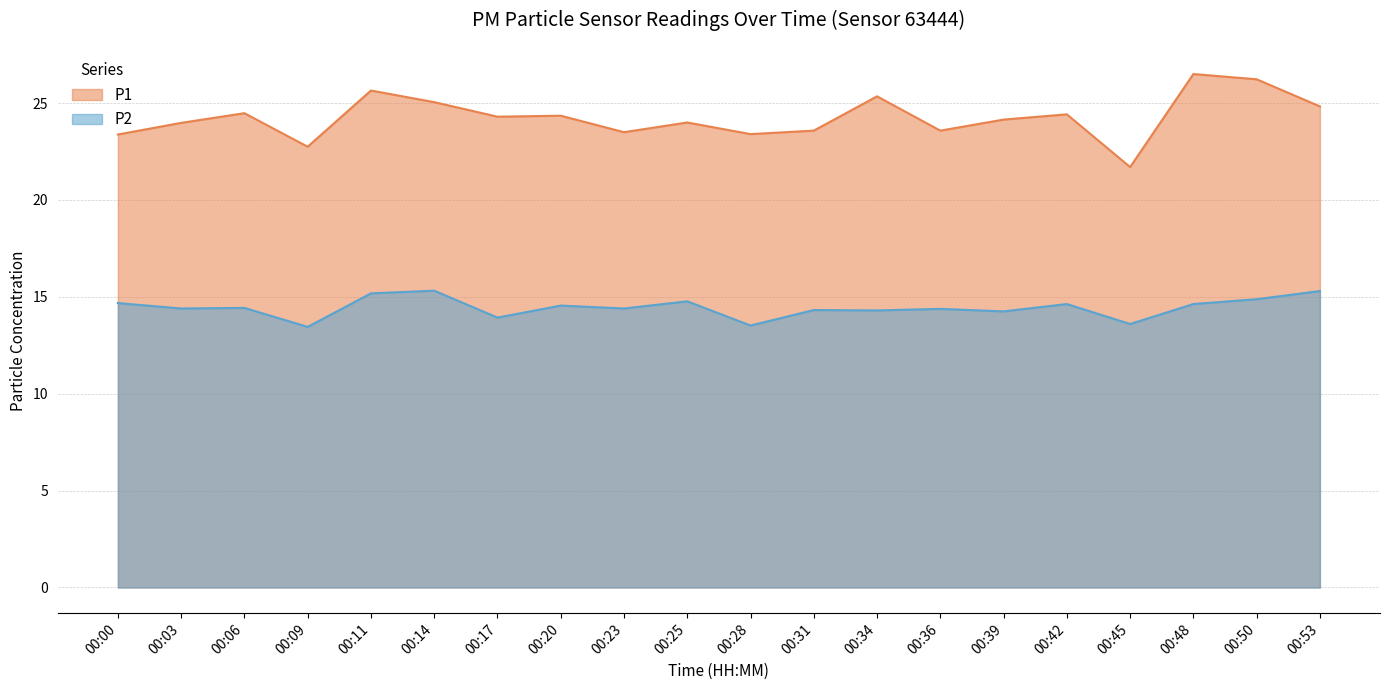

What is the total value across all series at 00:36?

38.0